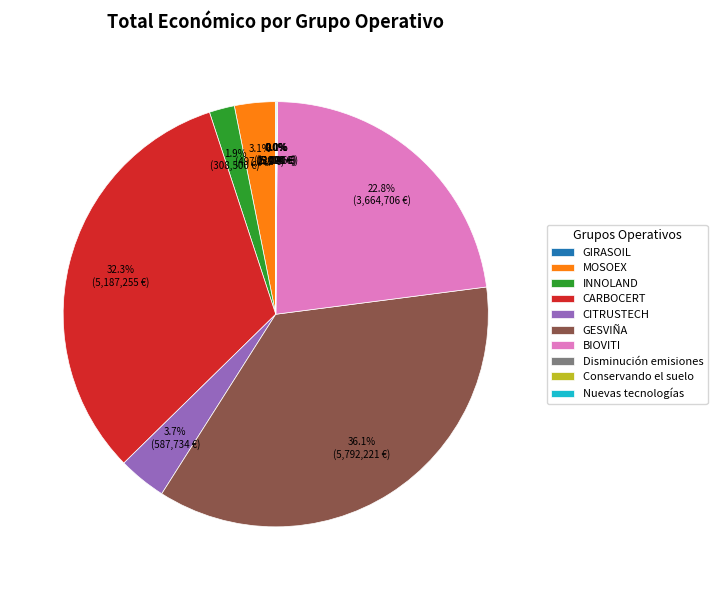

To the nearest percent, what is the average slice percentage?

10%